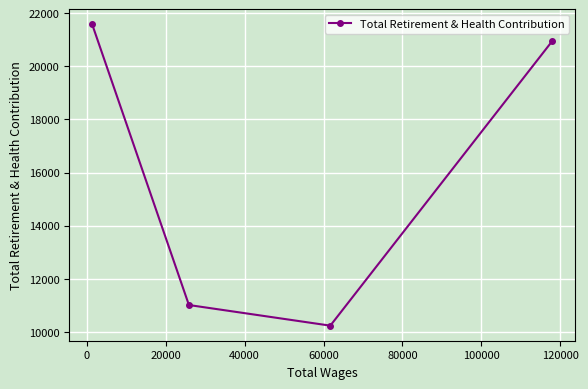

What is the value of the 3rd point from the left?

10232